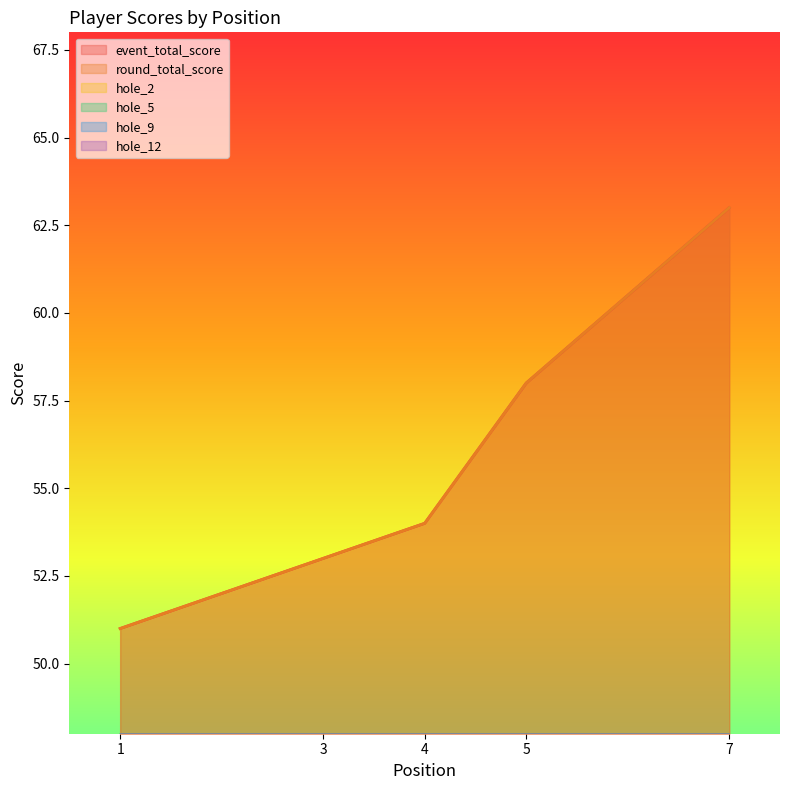

Where does the hole_9 series first go above 4?

5